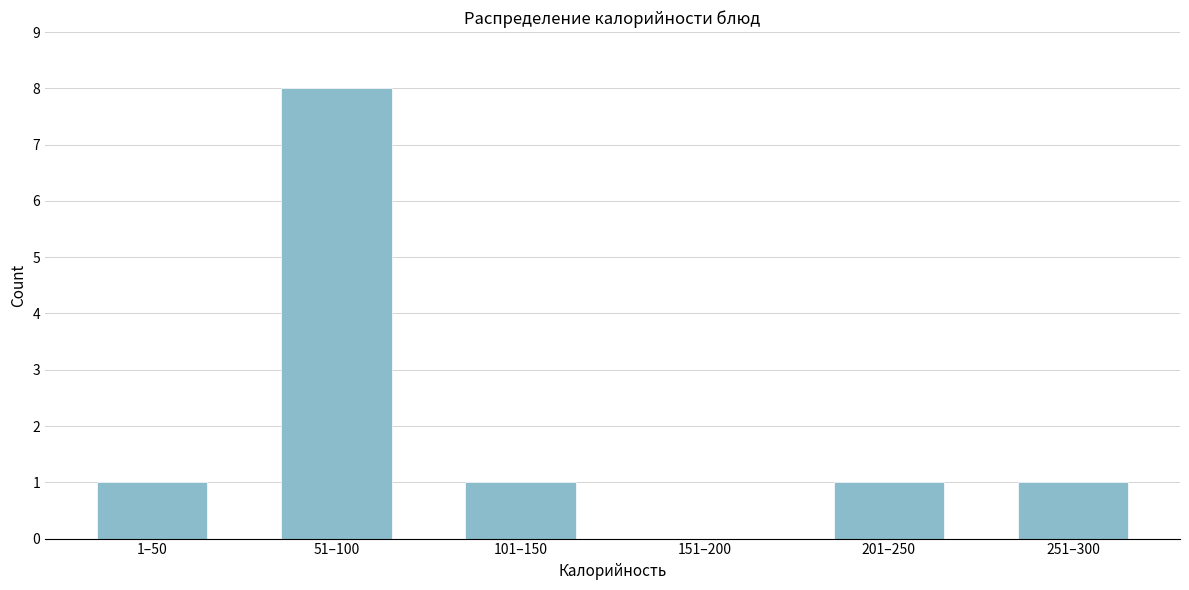

Reading right to left, what are all the values shown in this chart?

251–300=1	201–250=1	151–200=0	101–150=1	51–100=8	1–50=1